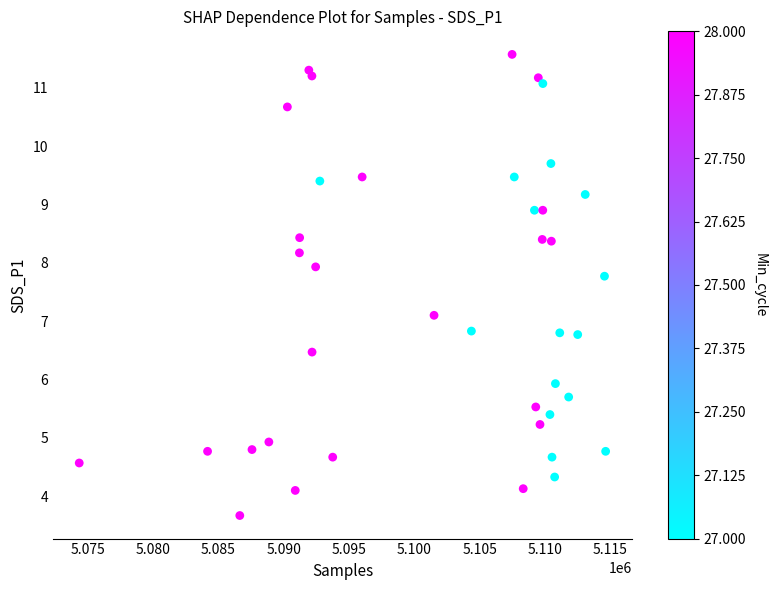

What is the range of X values (max minus min)?

40261.0